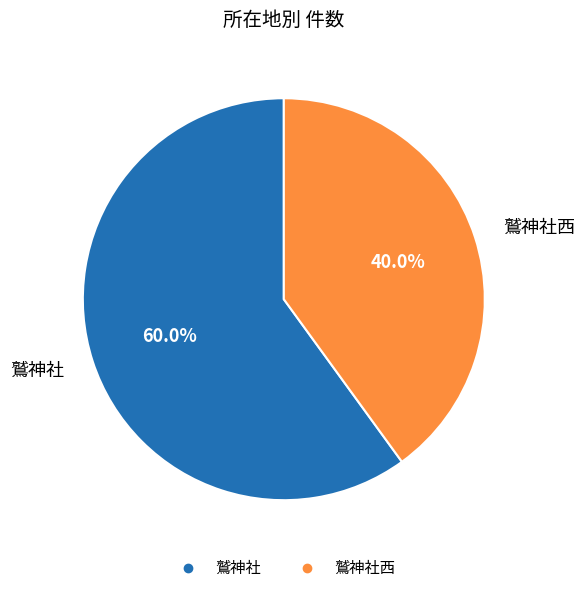

Is there a majority slice in this chart?

Yes